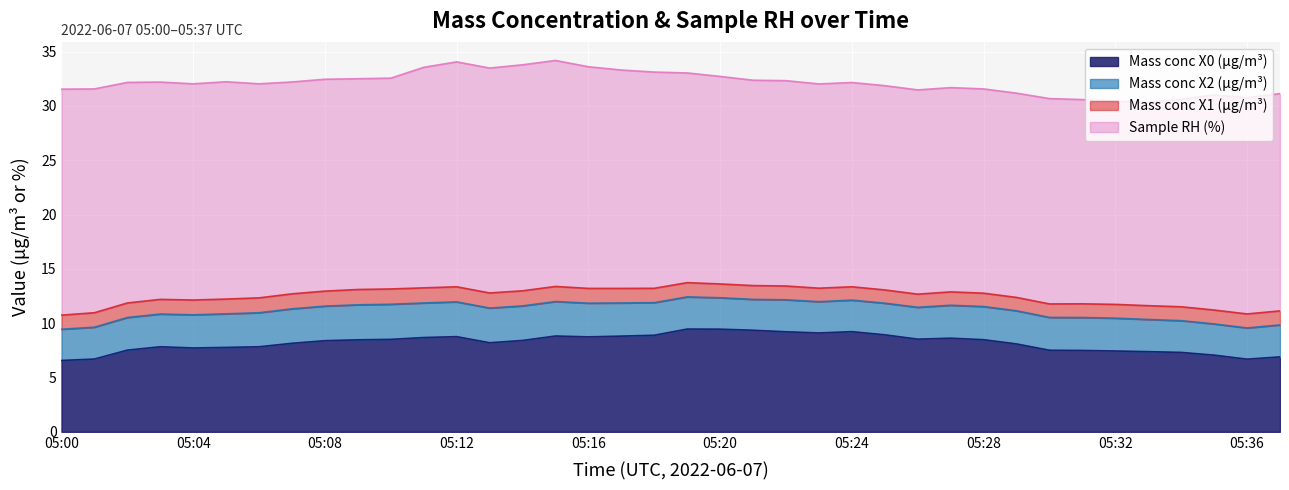

Where does the Sample RH (%) series first go above 19?

05:00